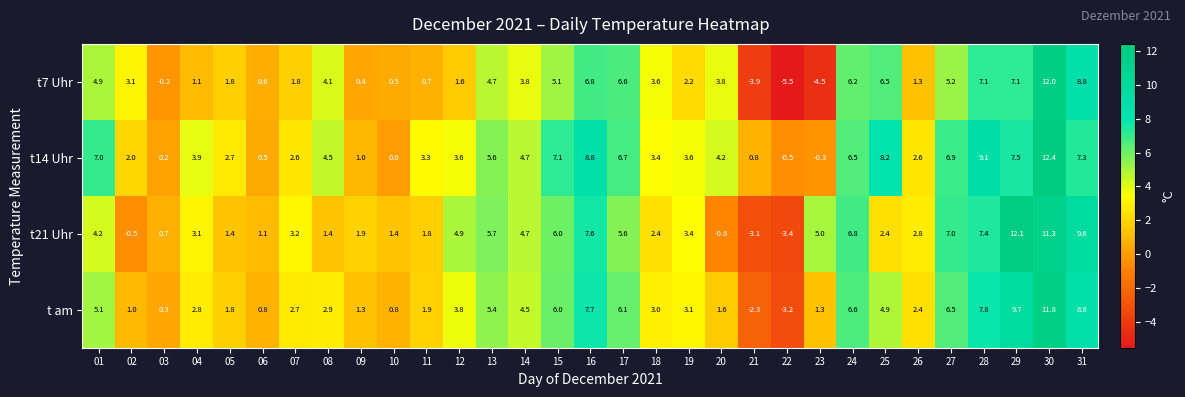

How many values in the t7 Uhr series exceed 3?

17